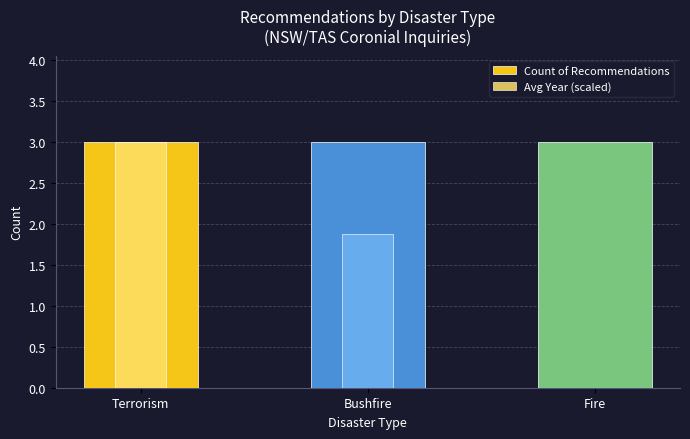

What is the average value of the Count of Recommendations series?

3.0